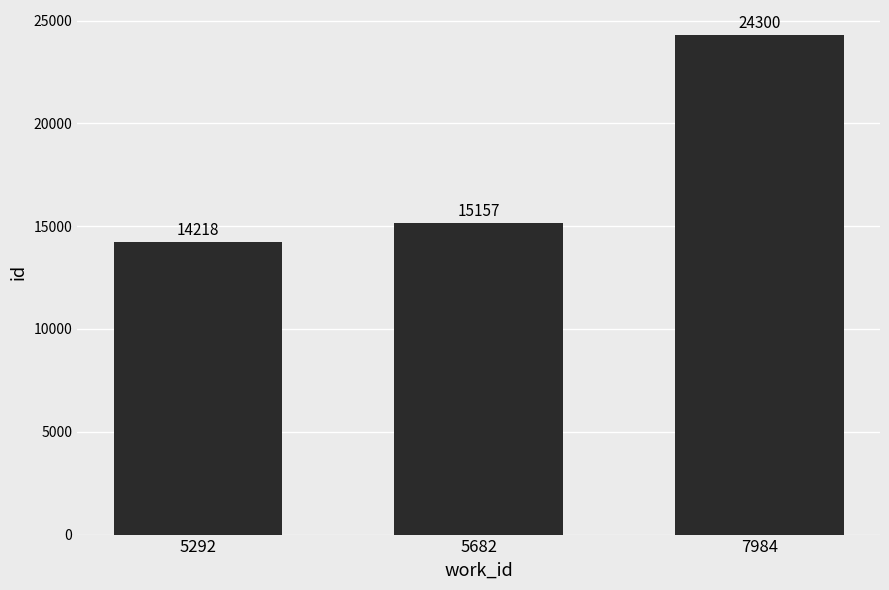

Which has a higher value, 7984 or 5292?

7984